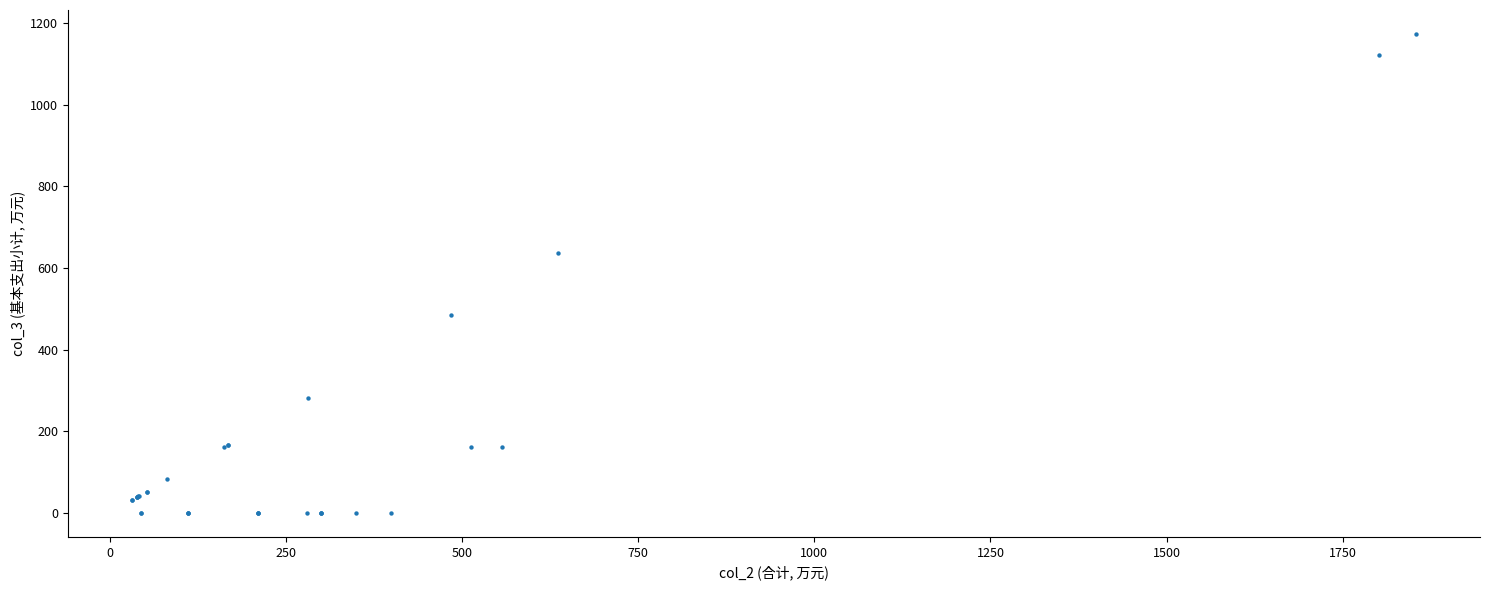

What Y value in the scatter plot is closest to 586?

636.6